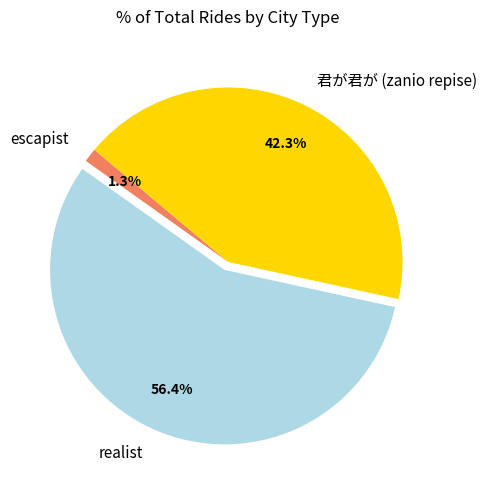

Which slice is the smallest?

escapist